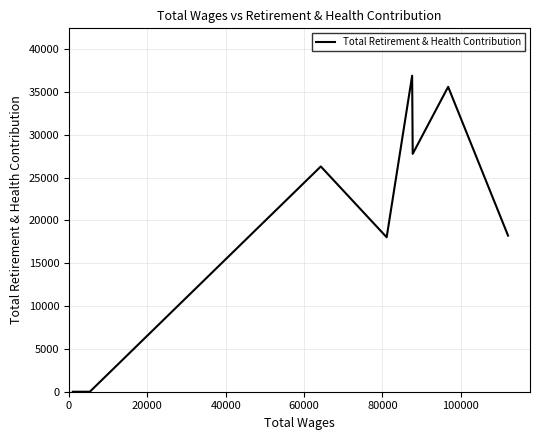

What is the greatest value displayed?

36898